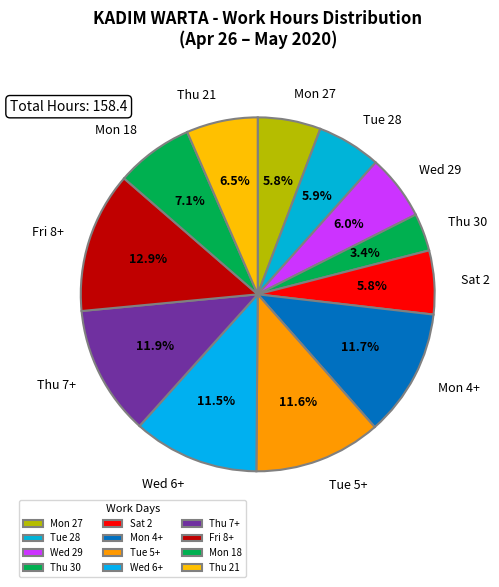

Between Thu 30 and Mon 18, which is larger?

Mon 18